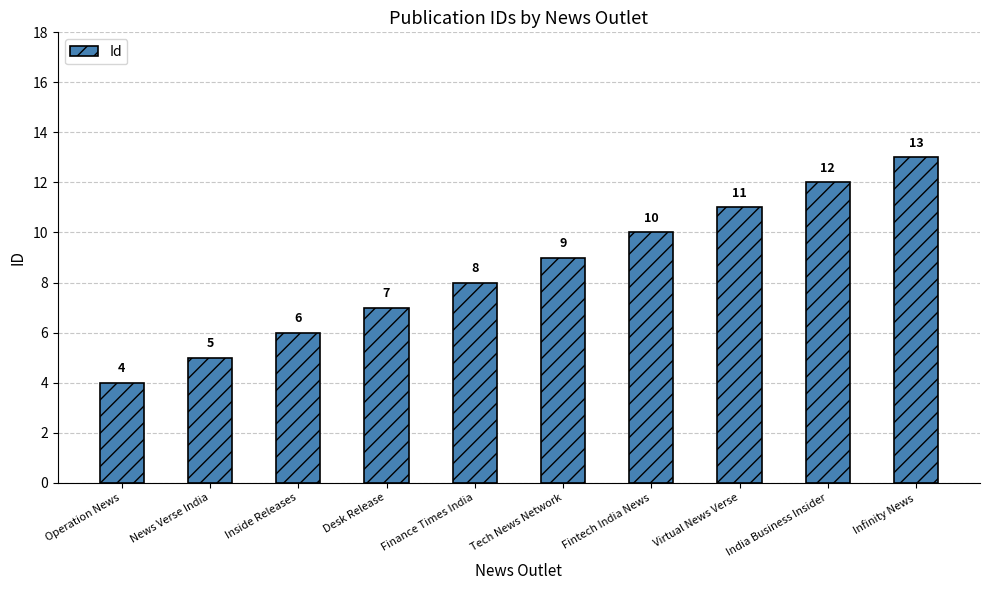

At which label is the value closest to 8?

Finance Times India